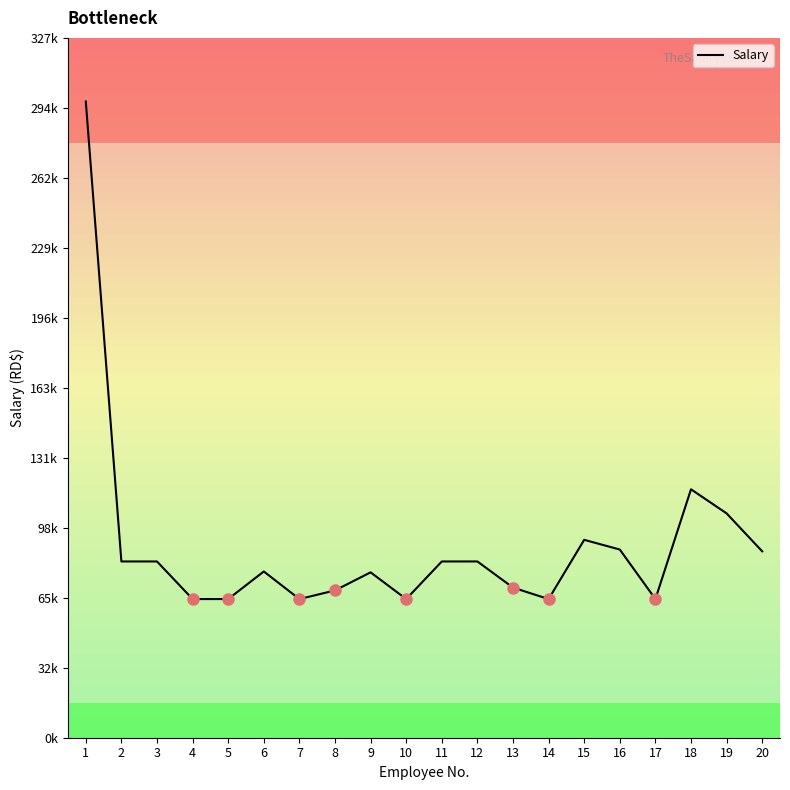

What is the ratio of the value at 18 to the value at 17?

1.8